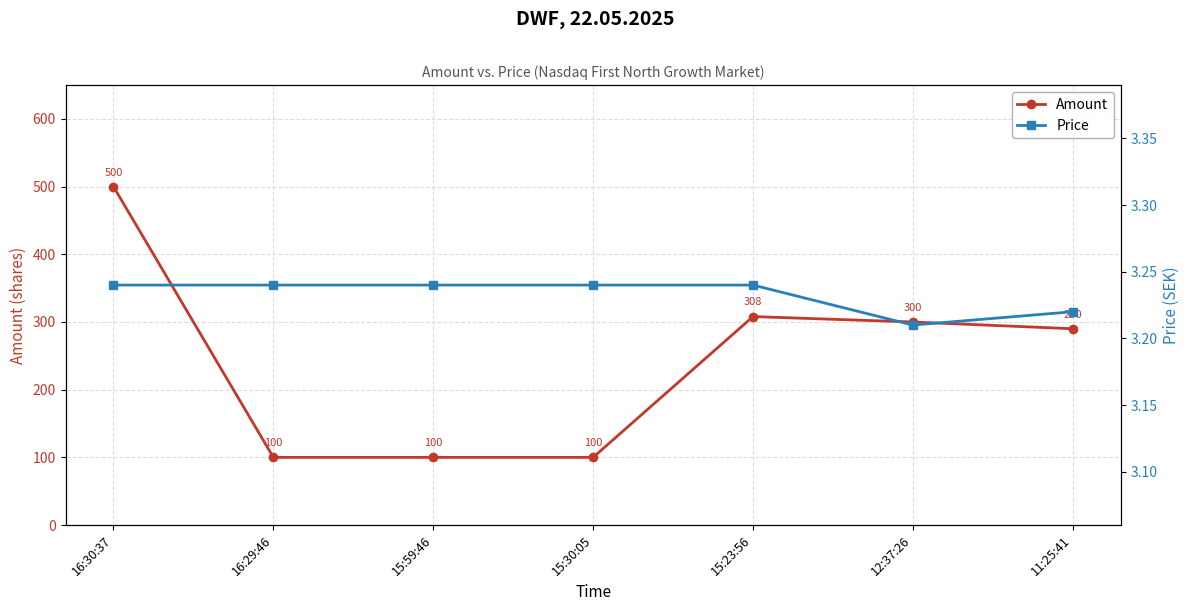

Is it true that Price equals 3.2 at 15:30:05?

True